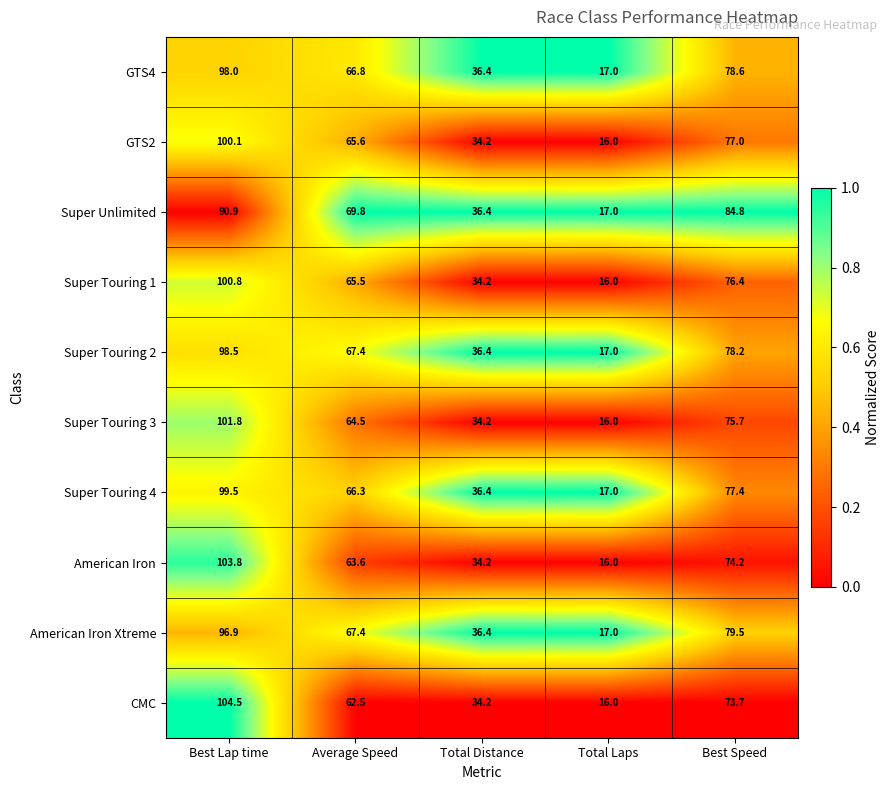

What is the difference between the highest and lowest values at Total Laps?

1.0